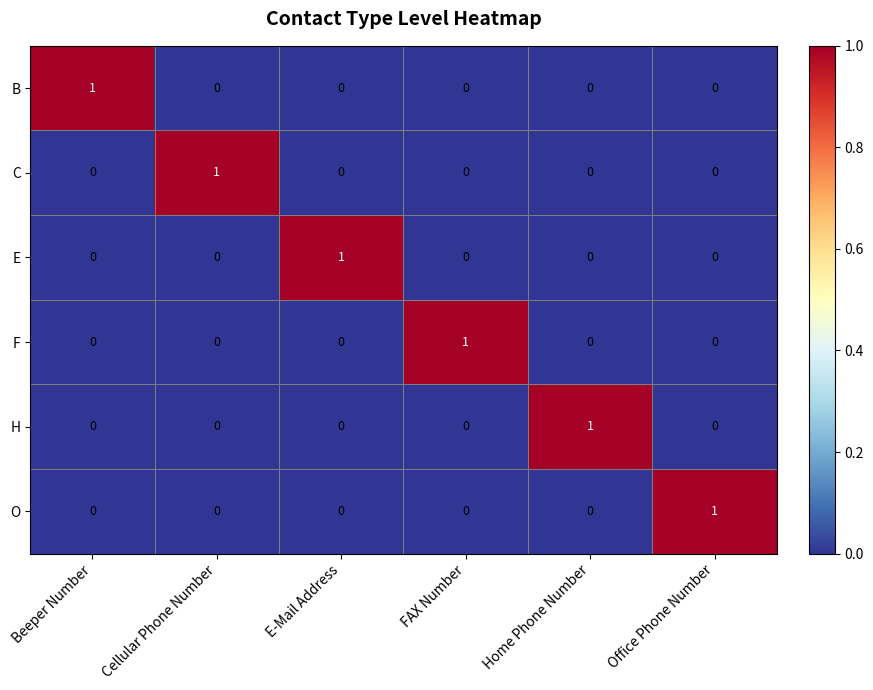

Is it true that B equals 0 at Cellular Phone Number?

True